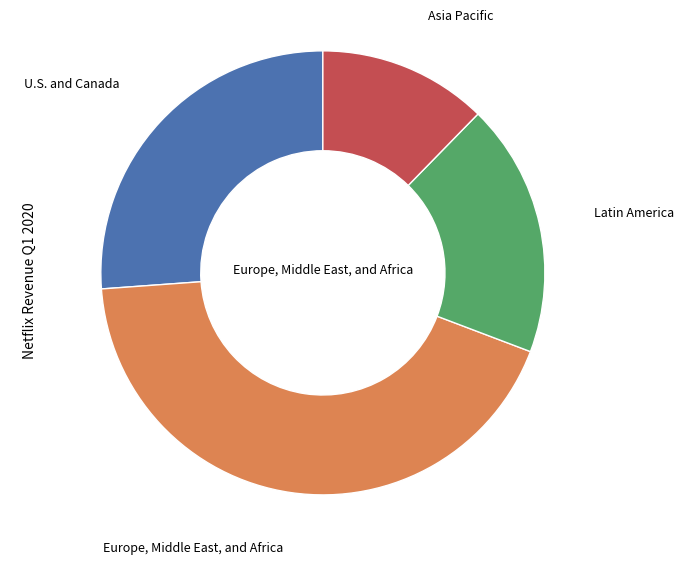

What is the ratio of the value at U.S. and Canada to the value at Europe, Middle East, and Africa?

0.6